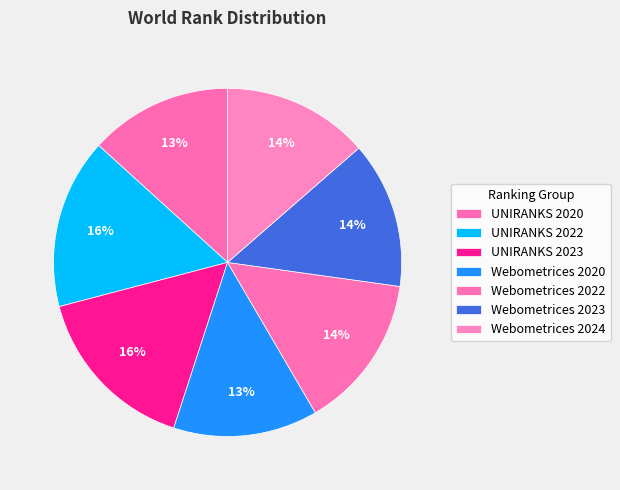

Is Webometrices 2023 the majority of the pie?

No